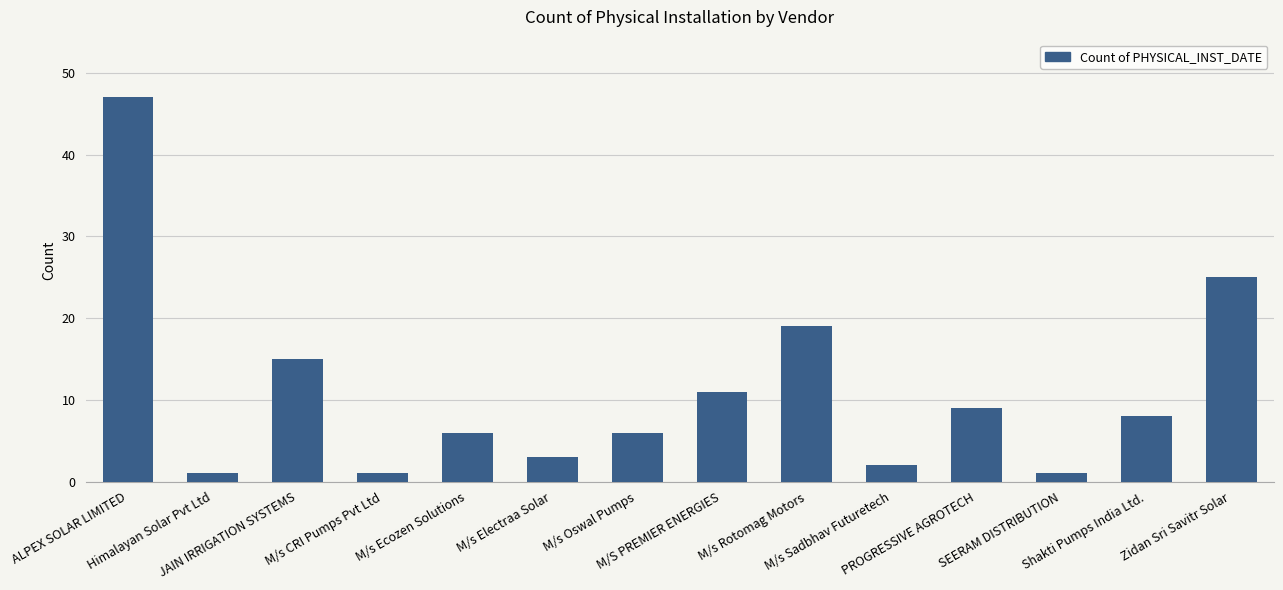

What is the greatest value displayed?

47